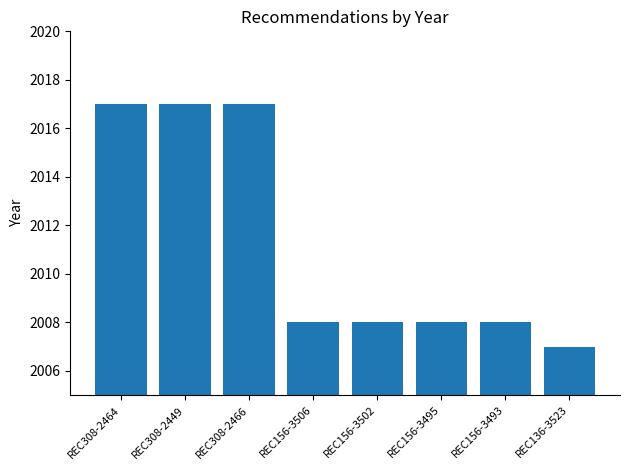

What is the difference between the maximum and minimum values?

10